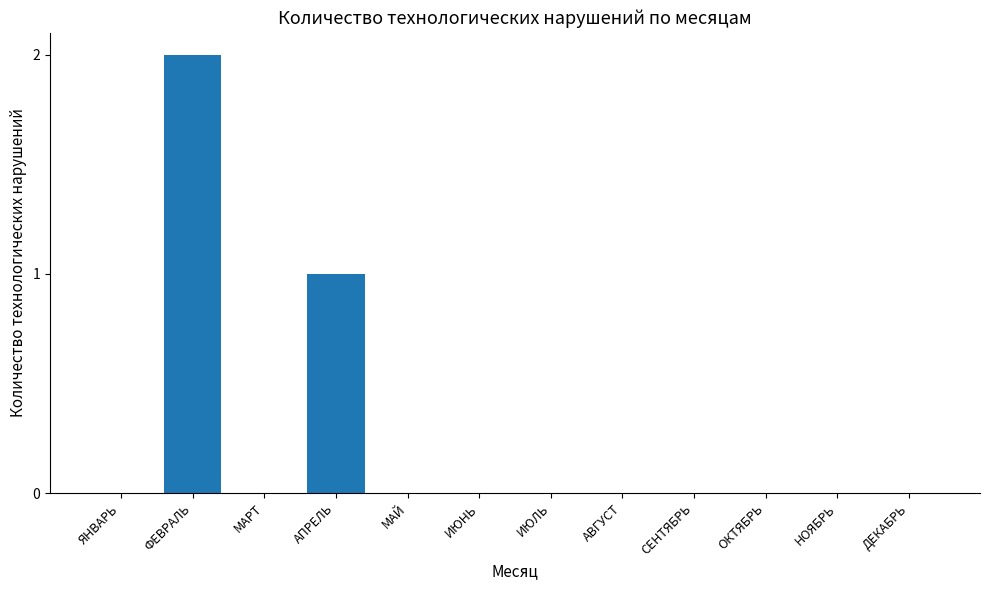

What is the sum of all values?

3